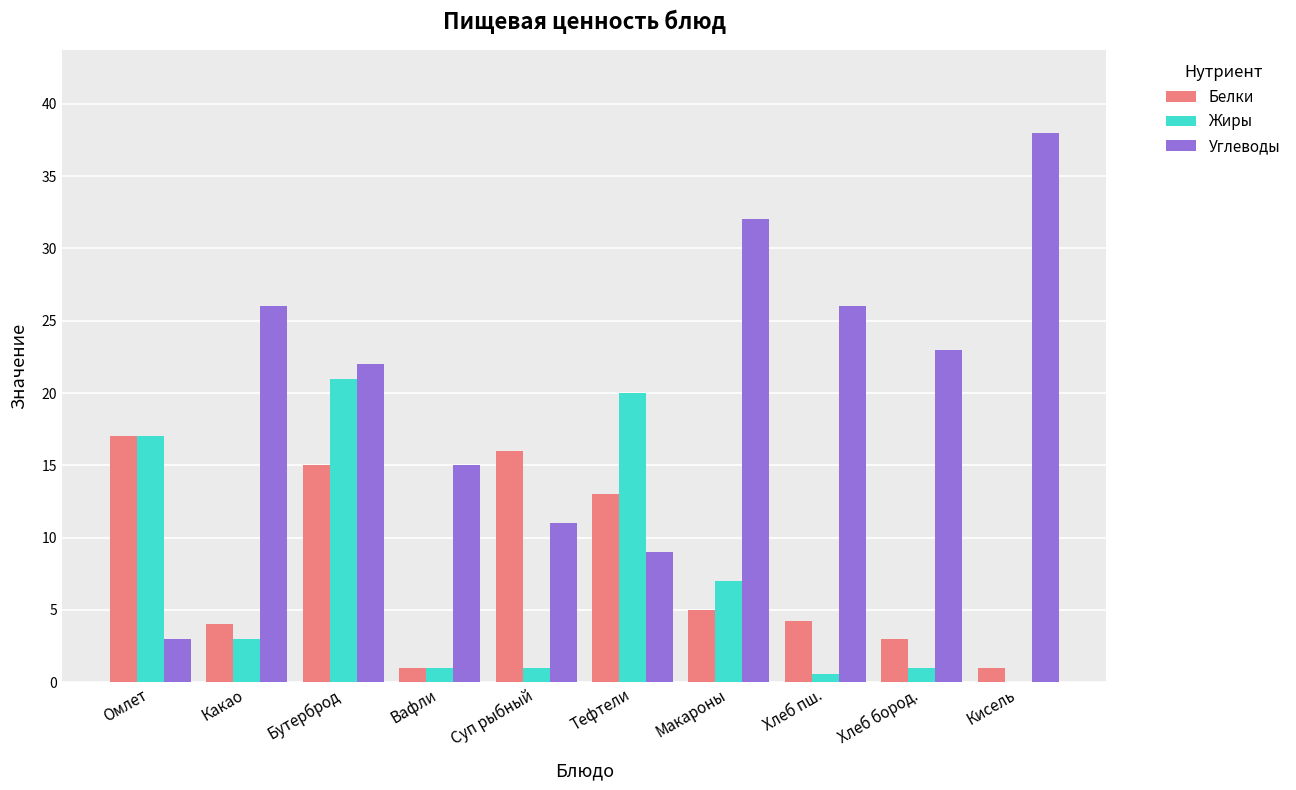

Read the Жиры value at Тефтели.

20.0